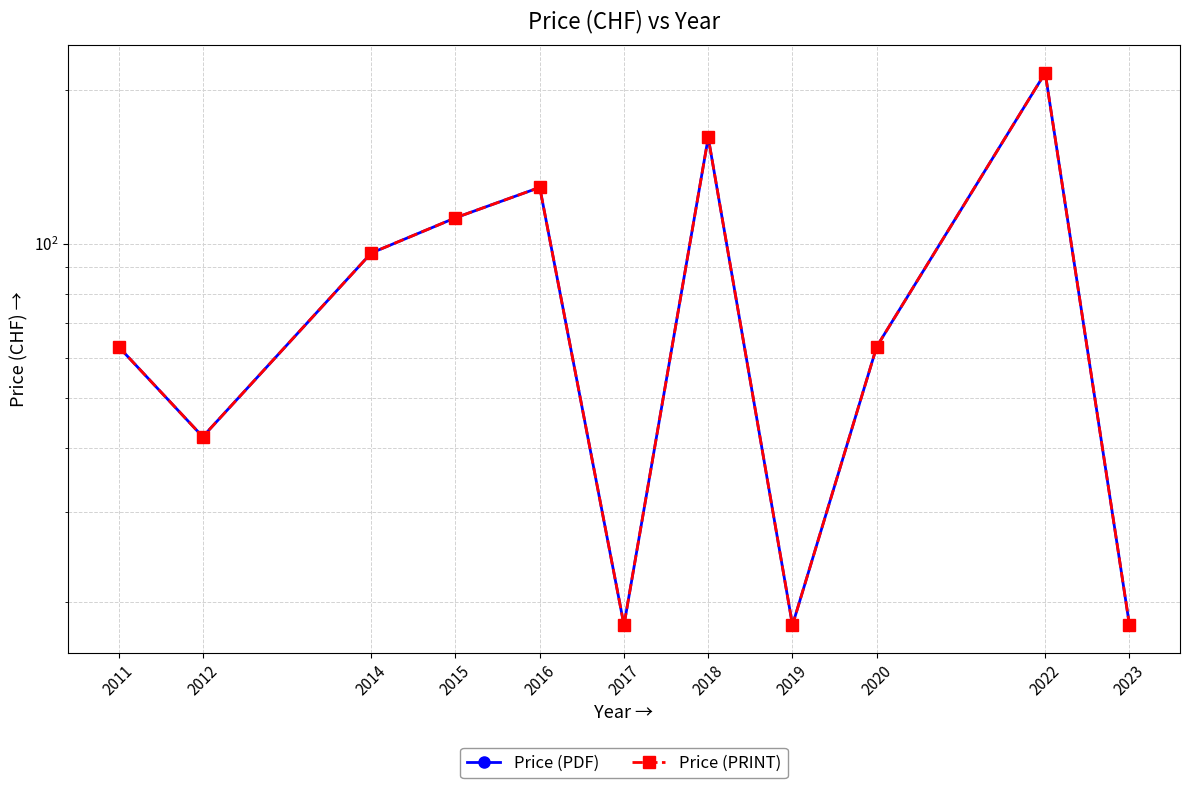

Which series has the largest total across all categories?

Price (PDF)